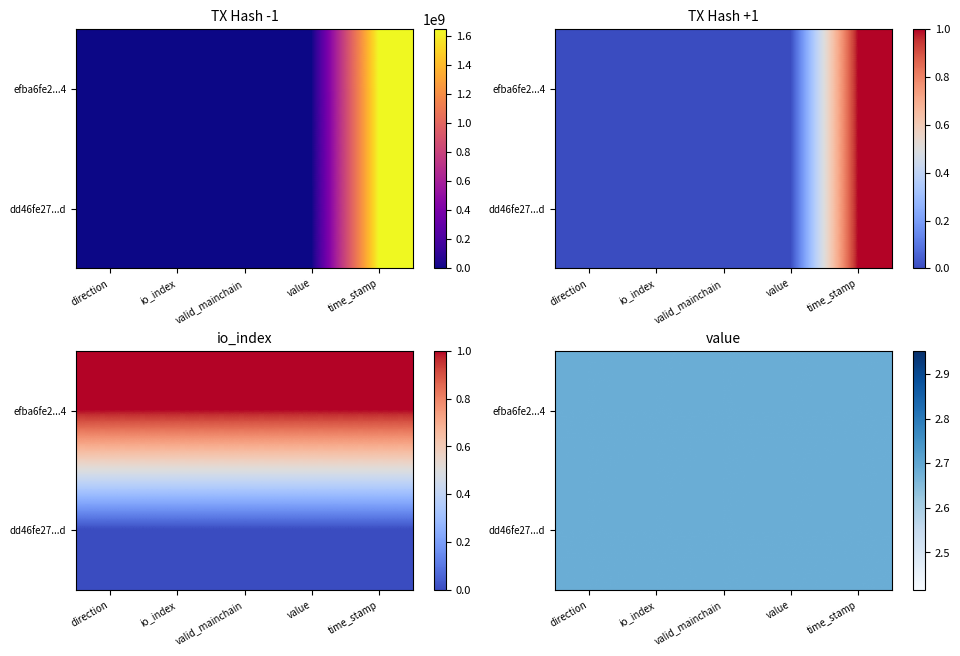

What is the highest value of the dd46fe270197288a51cd91bf5d65832daac9b0d series?

1643736144.0